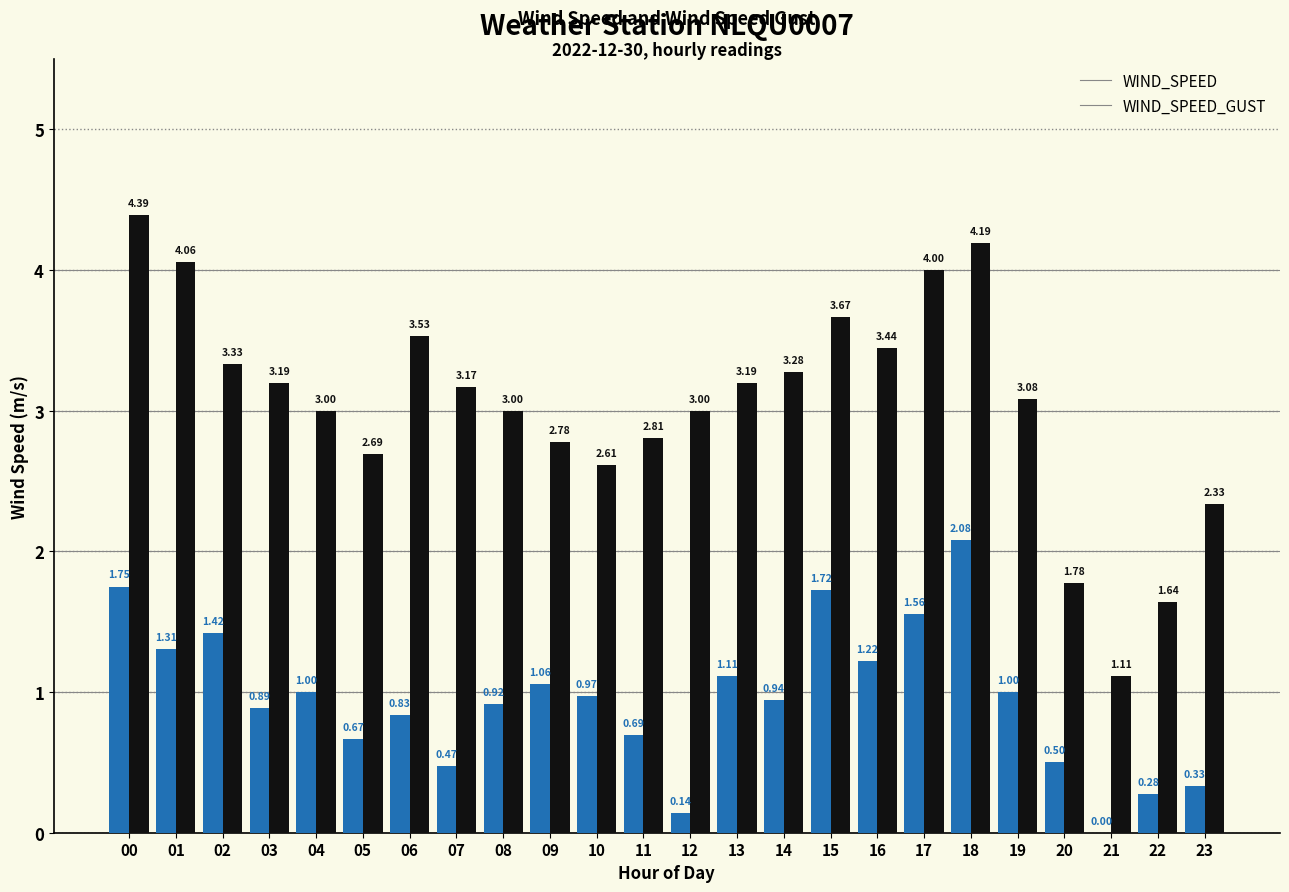

Between 17 and 18, which series saw the biggest shift?

WIND_SPEED